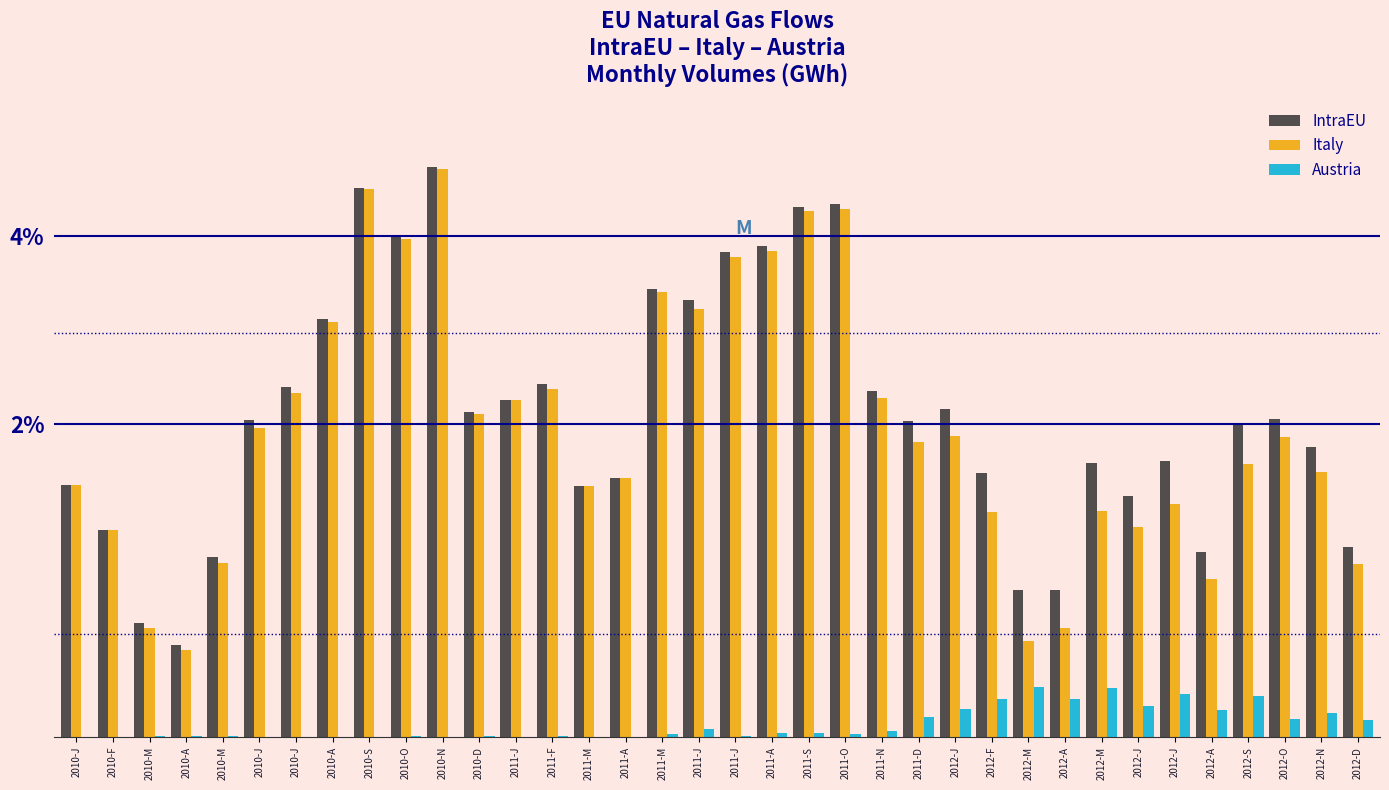

What are all the series names shown in the legend?

IntraEU, Italy, Austria